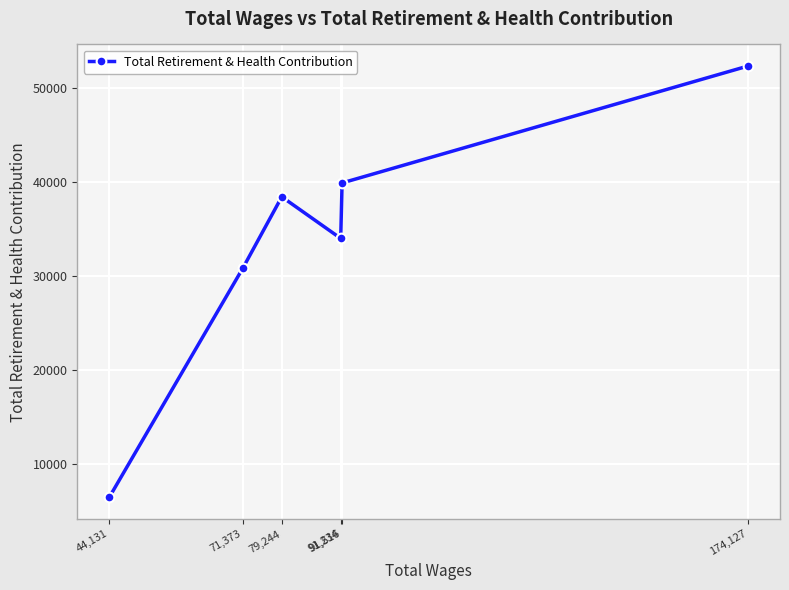

Reading left to right, what are all the values shown in this chart?

44,131=6457	71,373=30865	79,244=38399	91,234=33981	91,516=39874	174,127=52299